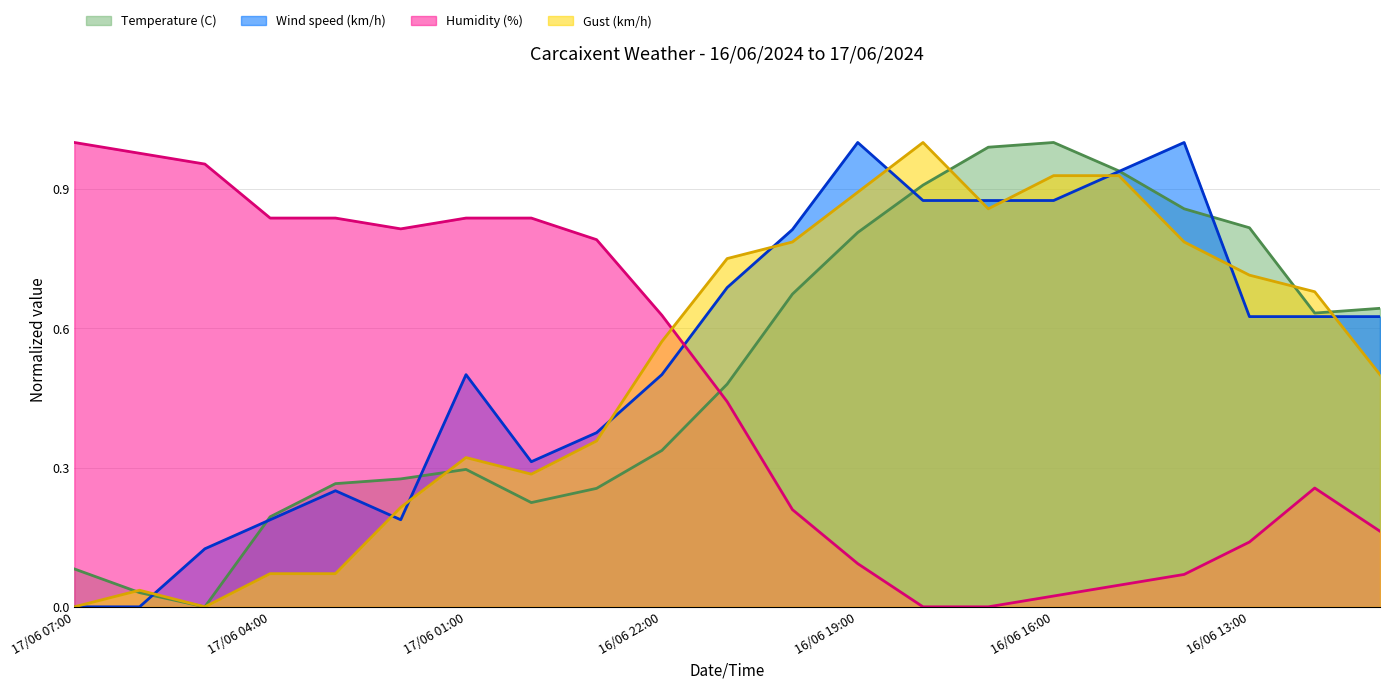

What is the difference between the second highest and second lowest values in the Humidity (%) series?

1.0